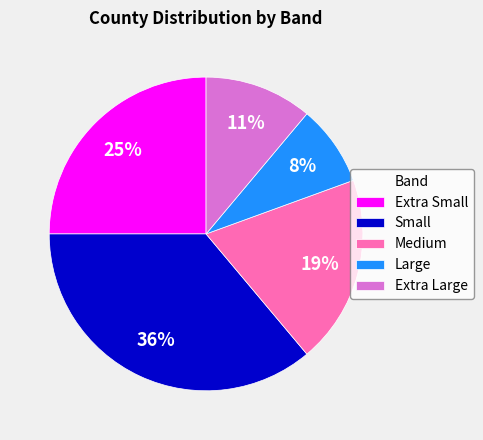

Is it true that Small is 26% of the pie?

False